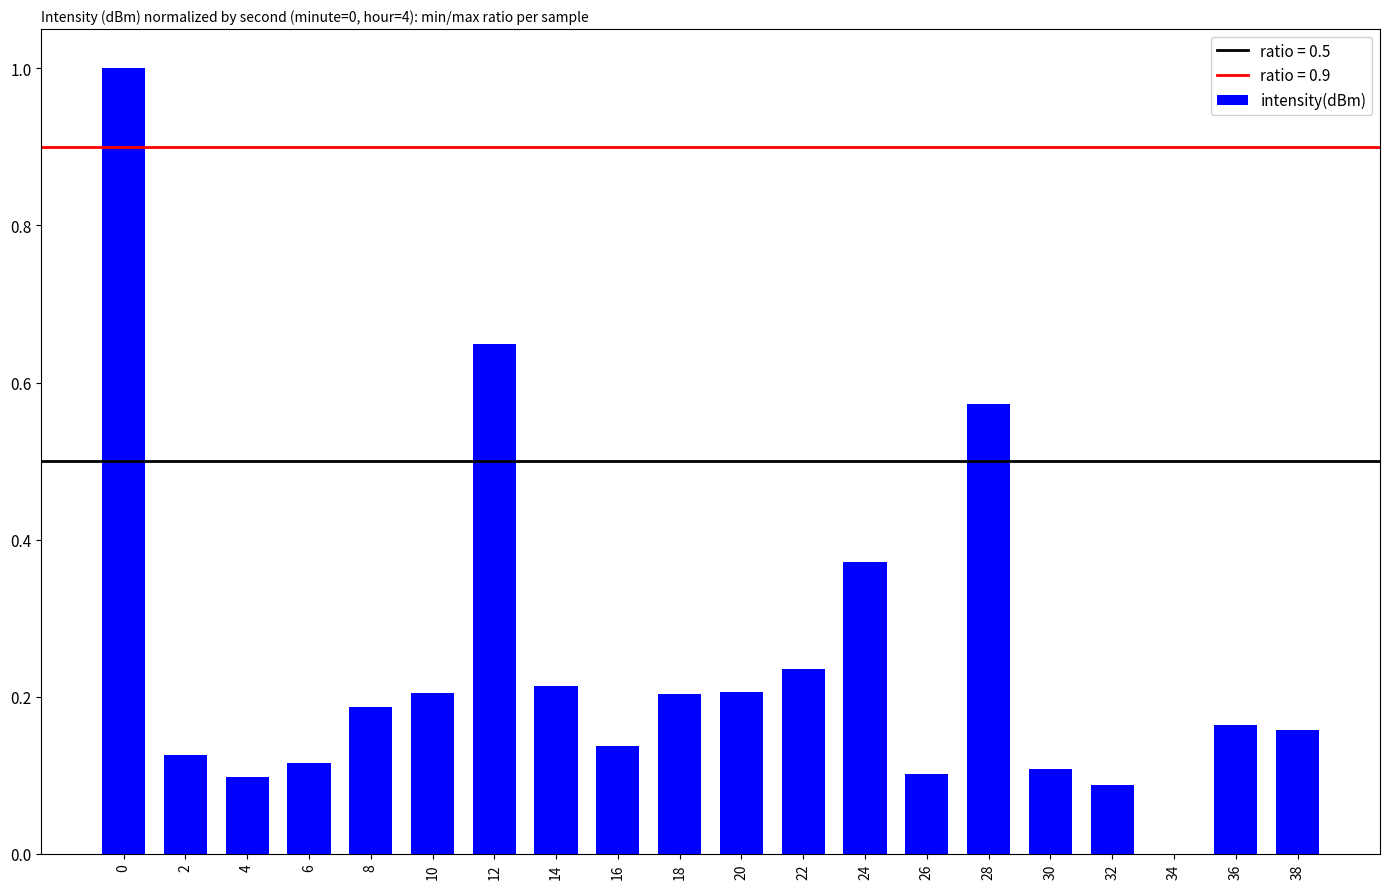

What is the sum of all values?

4.9